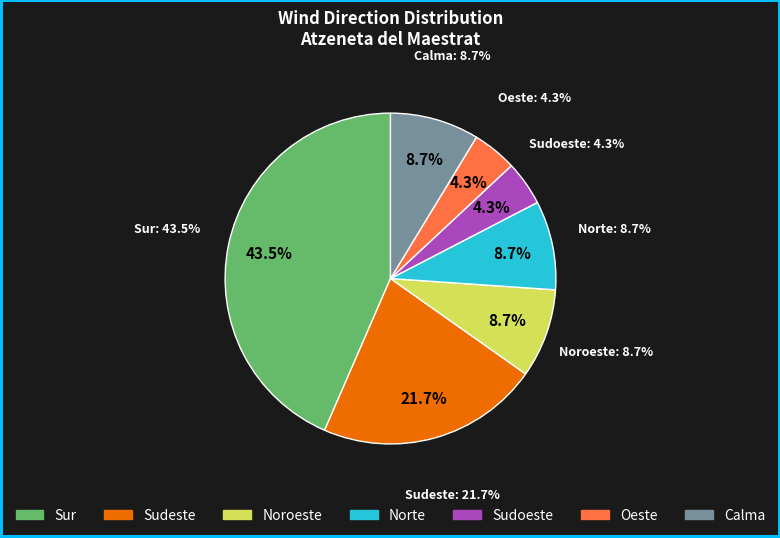

What is the ratio of the value at Sudoeste to the value at Calma?

0.5